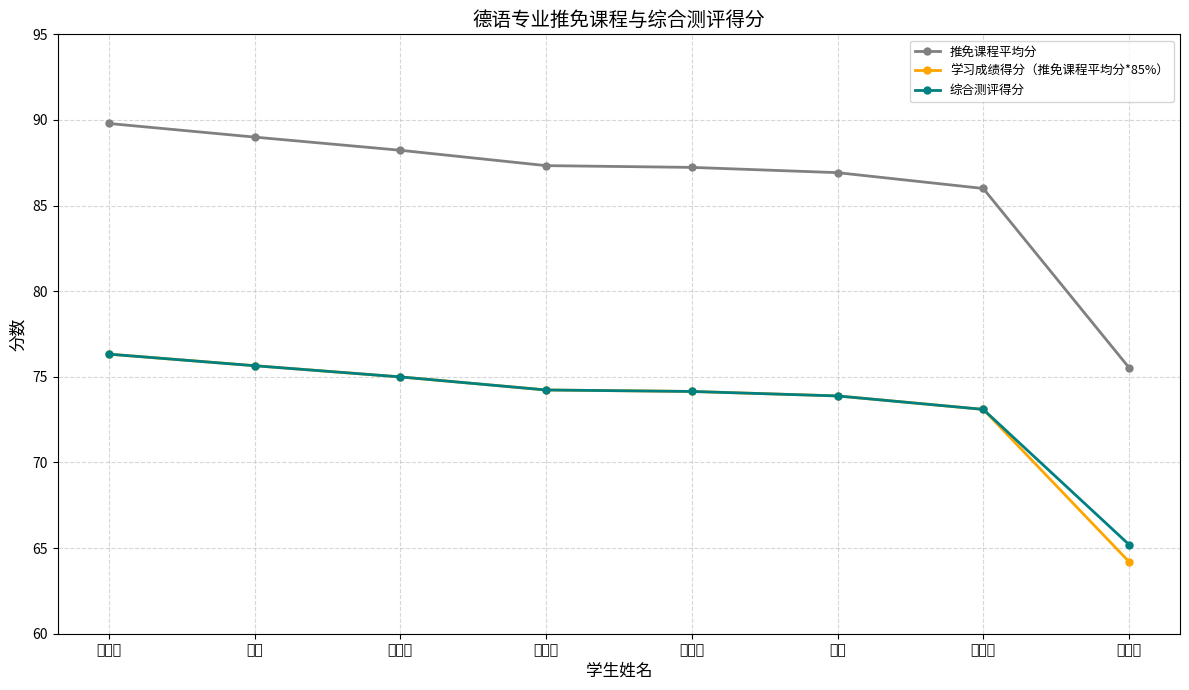

What is the difference between the 综合测评得分 values at 彭靖馨 and 谢佳怡?

2.1